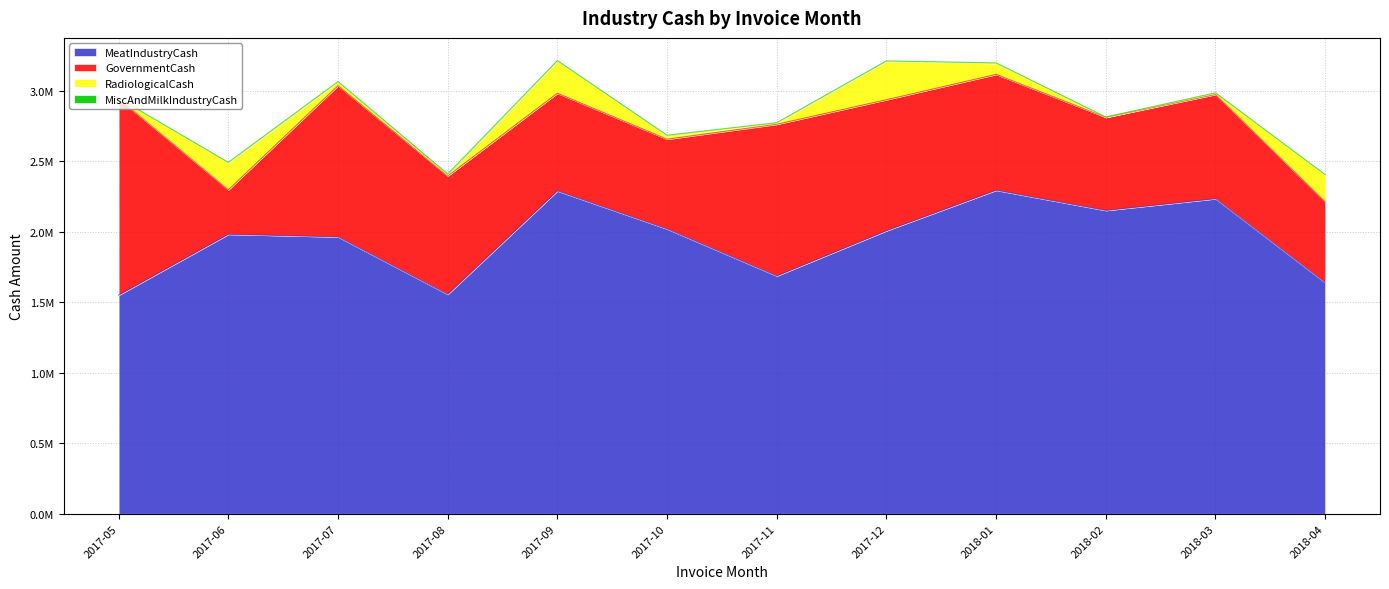

At 2017-05, list the series in order from largest to smallest.

MeatIndustryCash, GovernmentCash, MiscAndMilkIndustryCash, RadiologicalCash